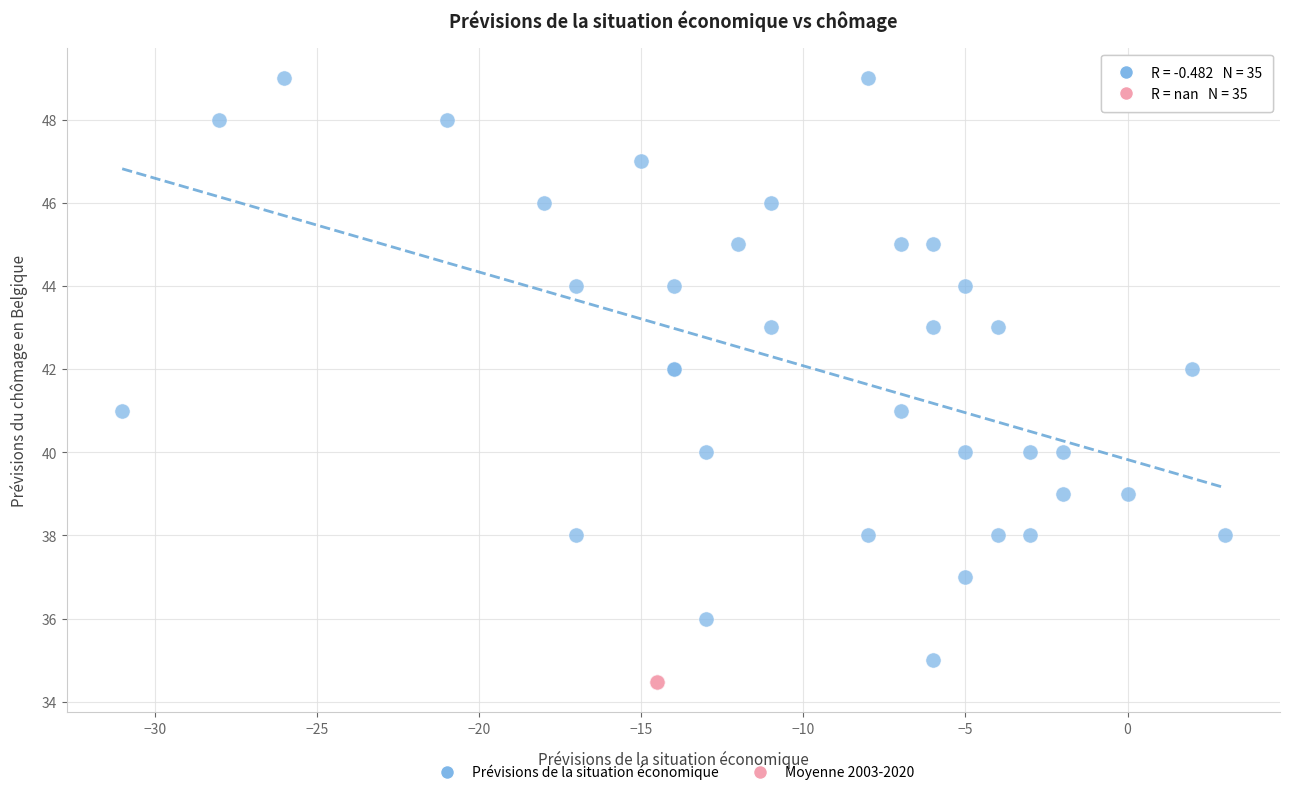

What are all the series names shown in the legend?

Prévisions de la situation économique, Moyenne 2003-2020